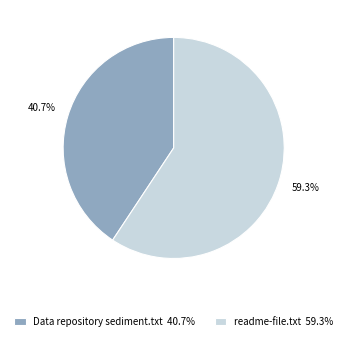

Count the number of slices in the pie.

2